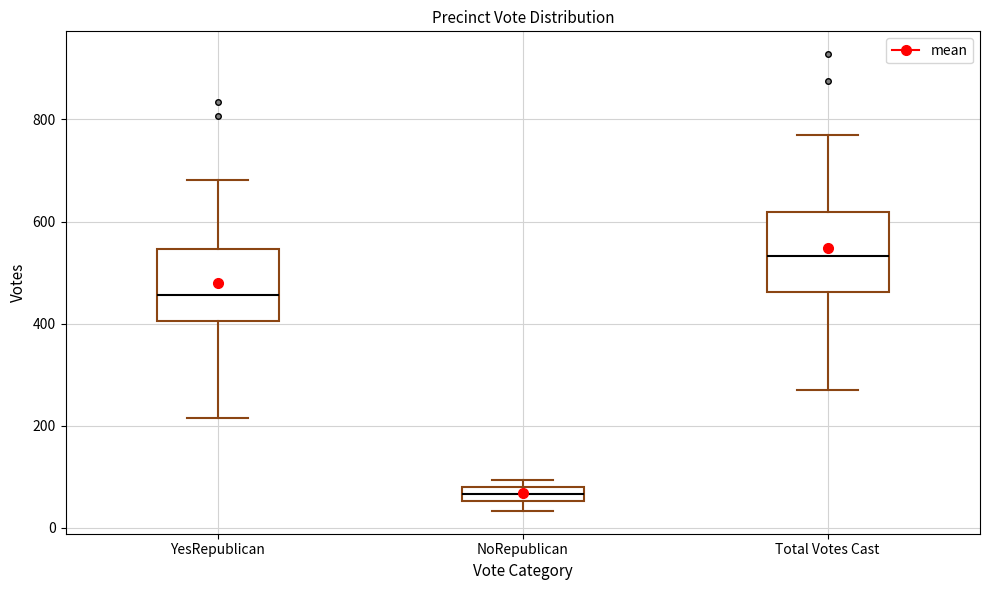

Where is the lower edge of the box for NoRepublican on the y-axis? The values are not printed on the chart, so give them approximately, as read against the axis.

60